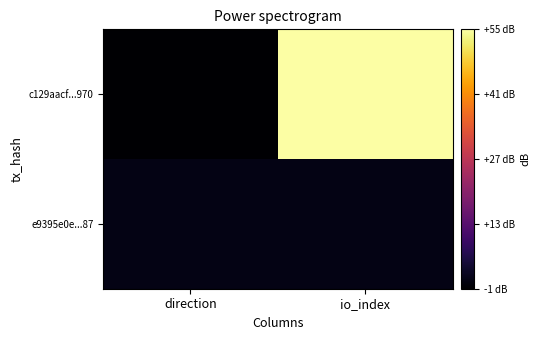

Reading left to right, transcribe all the data shown in this chart.

c129aacf...970: direction=-1	io_index=55
e9395e0e...87: direction=1	io_index=1